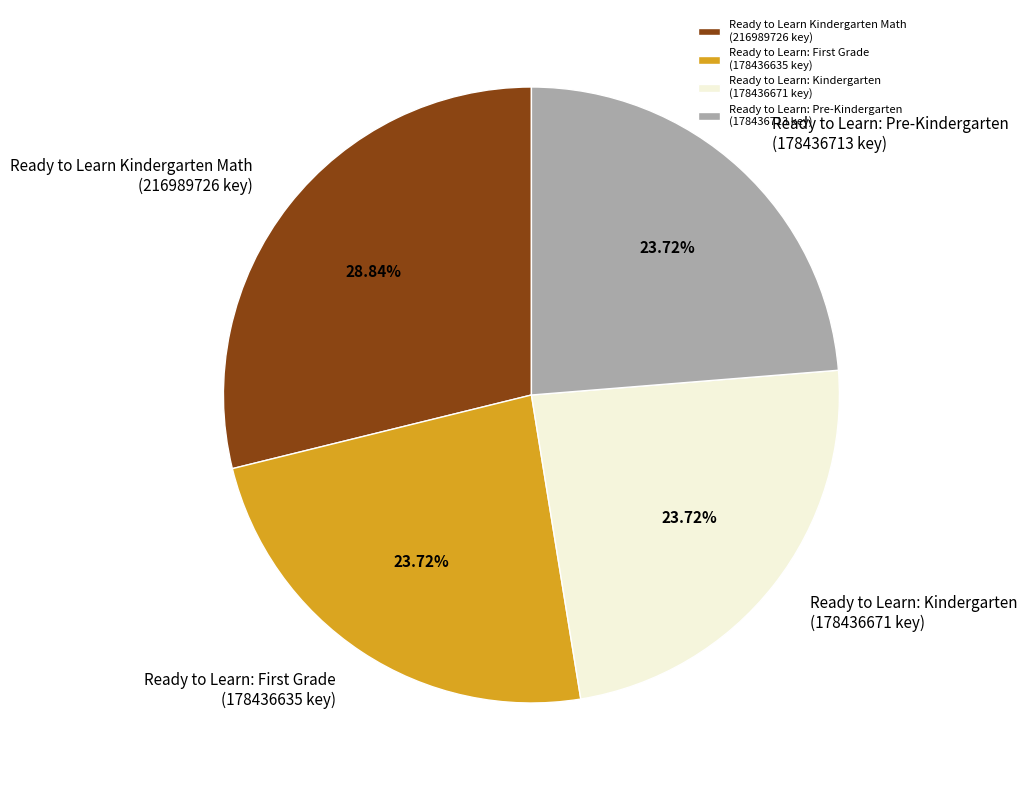

Between Ready to Learn Kindergarten Math (216989726 key) and Ready to Learn: Kindergarten (178436671 key), which is larger?

Ready to Learn Kindergarten Math (216989726 key)